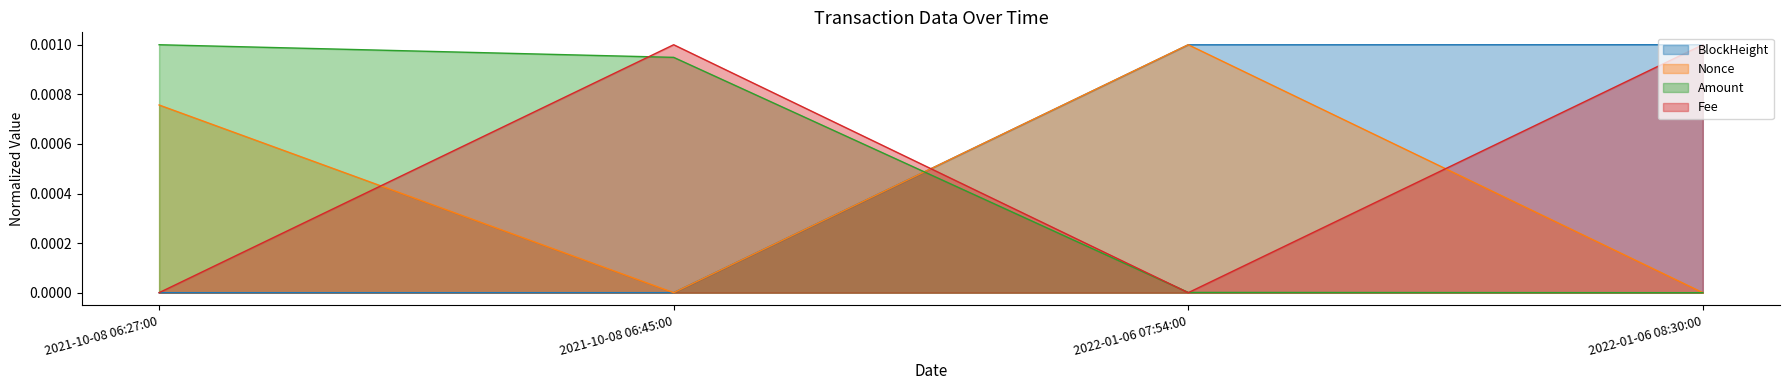

List the series in order of their peak value, highest first.

BlockHeight, Nonce, Amount, Fee